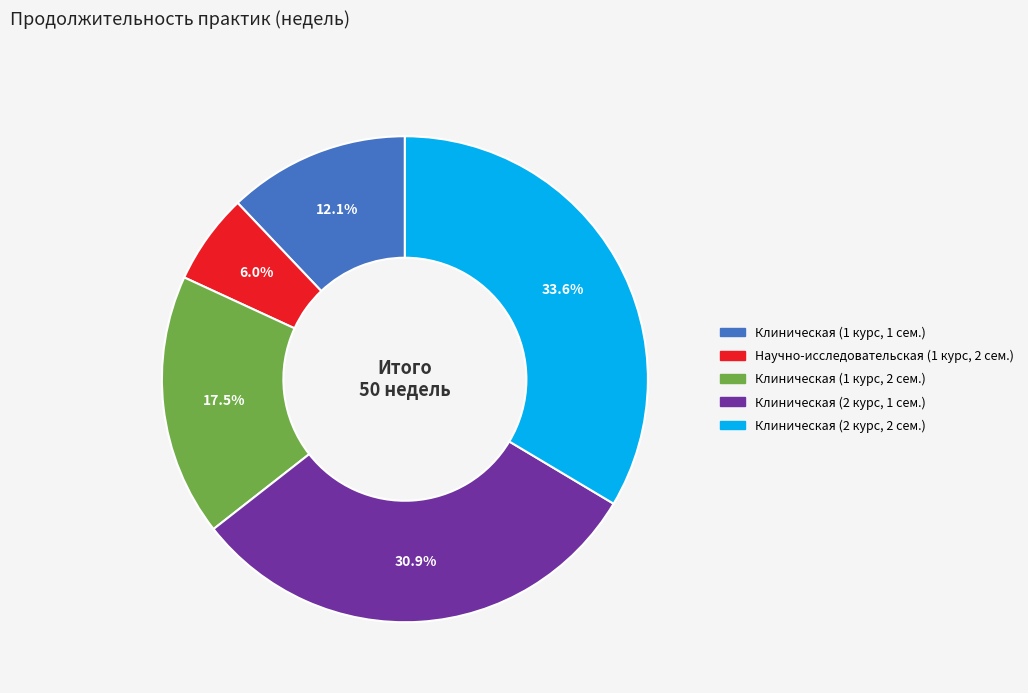

To the nearest percent, what is the combined percentage of Клиническая (1 курс, 2 сем.) and Клиническая (1 курс, 1 сем.)?

30%